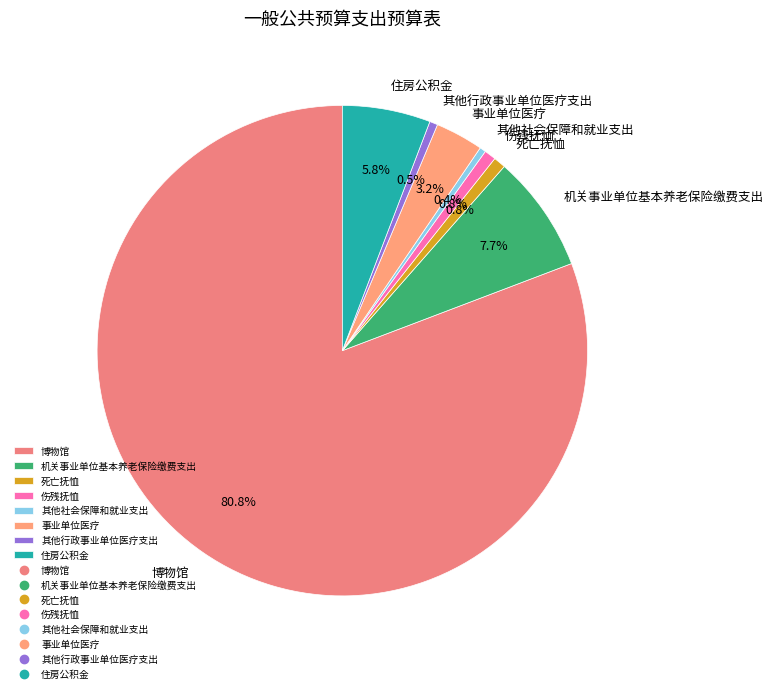

What percentage do 事业单位医疗 and 其他社会保障和就业支出 together represent?

3.6%